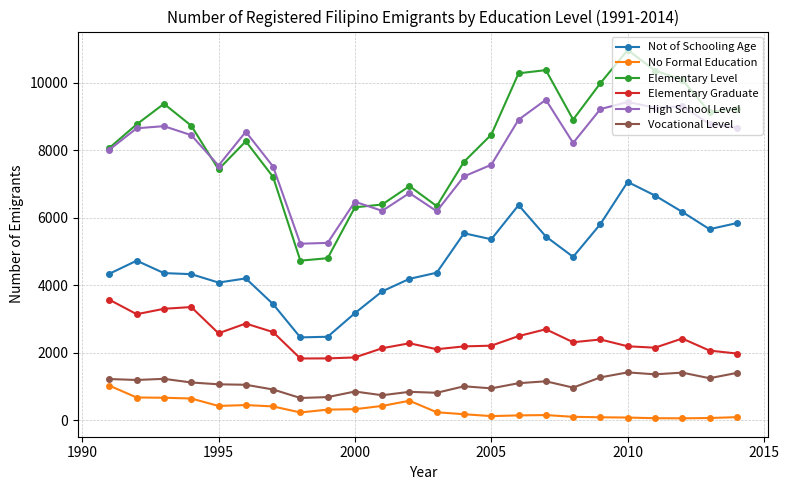

True or false: No Formal Education has more than 0 interior local peaks.

True